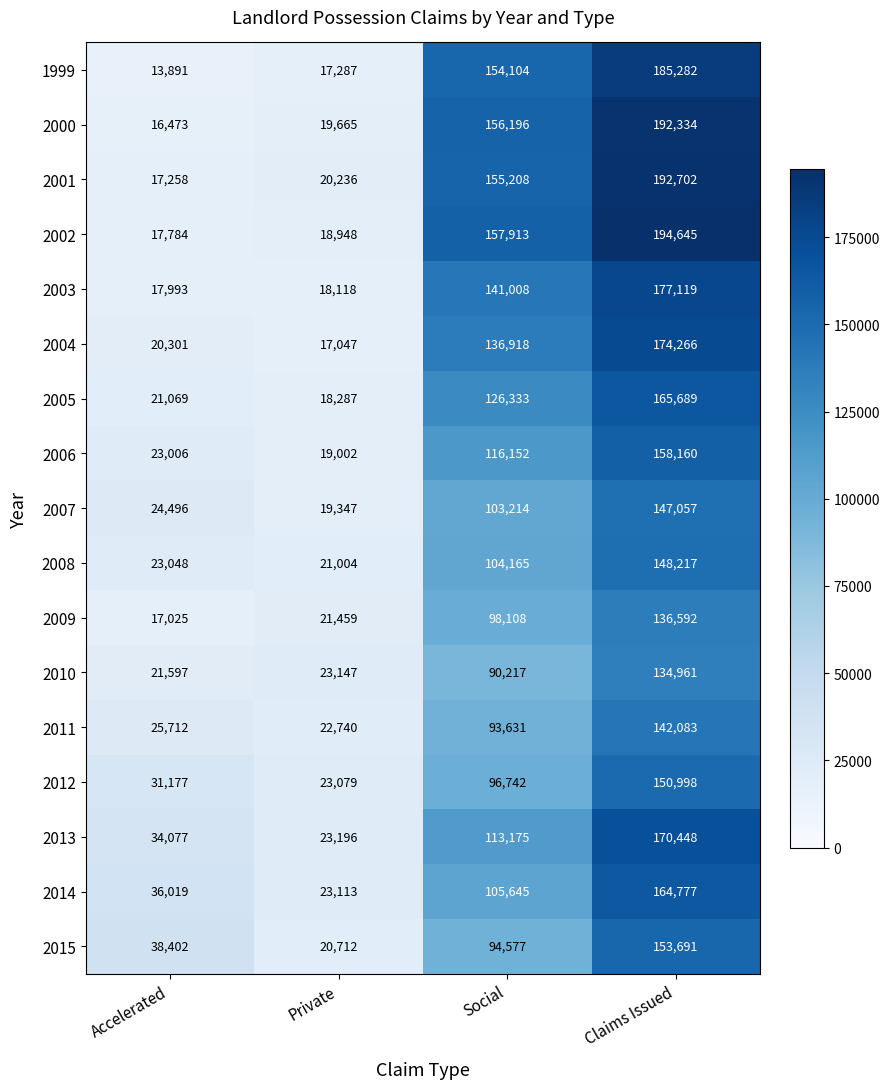

True or false: 2014 has a value of 23113 at Private.

True